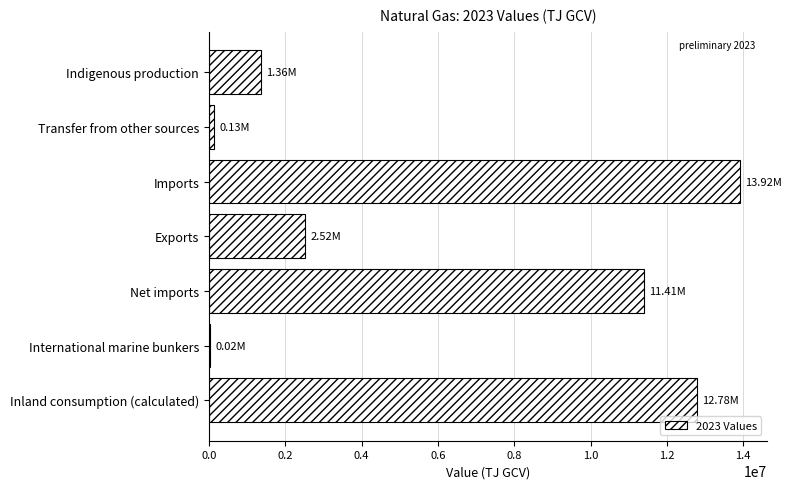

What is the sum of the values at Exports and Imports?

16438497.4